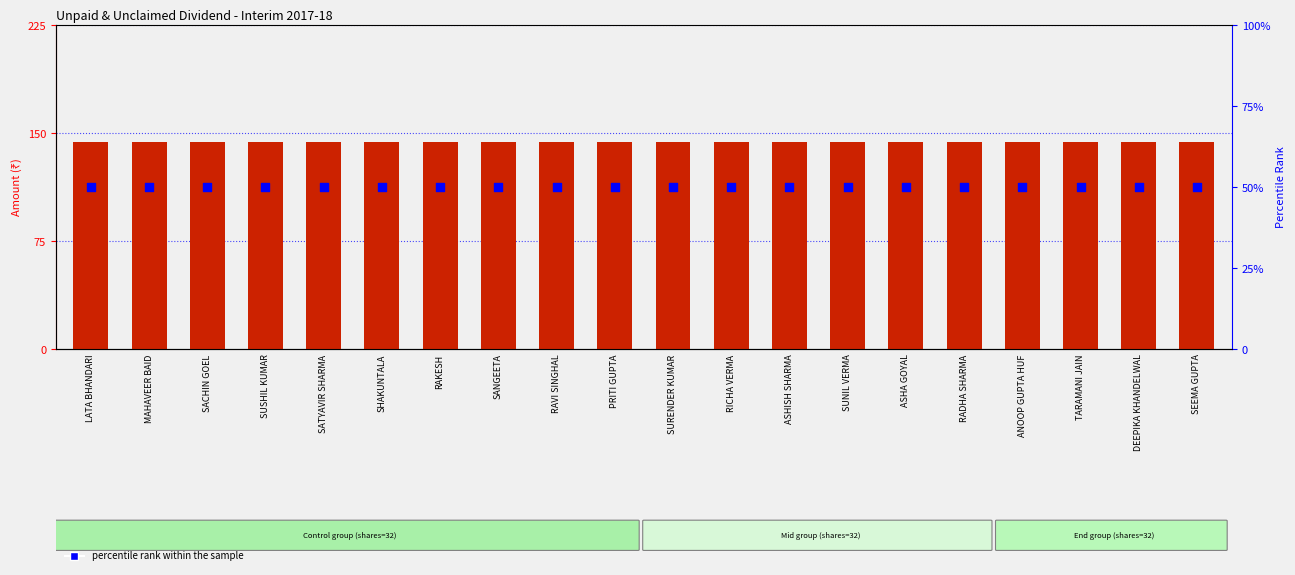

What are all the series names shown in the legend?

amount, percentile rank within the sample